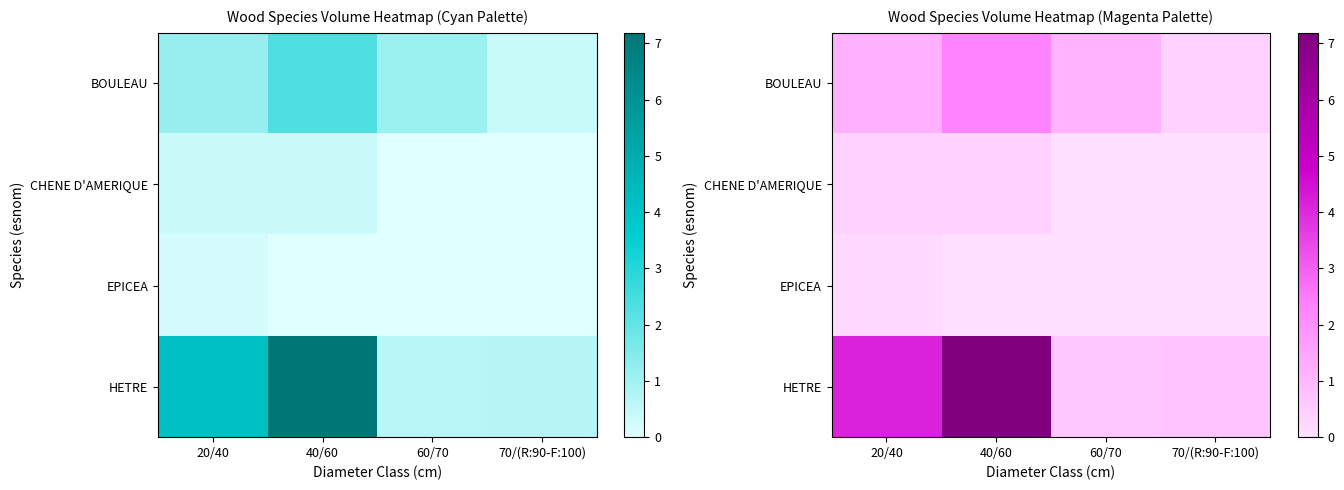

Rank the categories by HETRE value from highest to lowest.

40/60, 20/40, 70/(R:90-F:100), 60/70